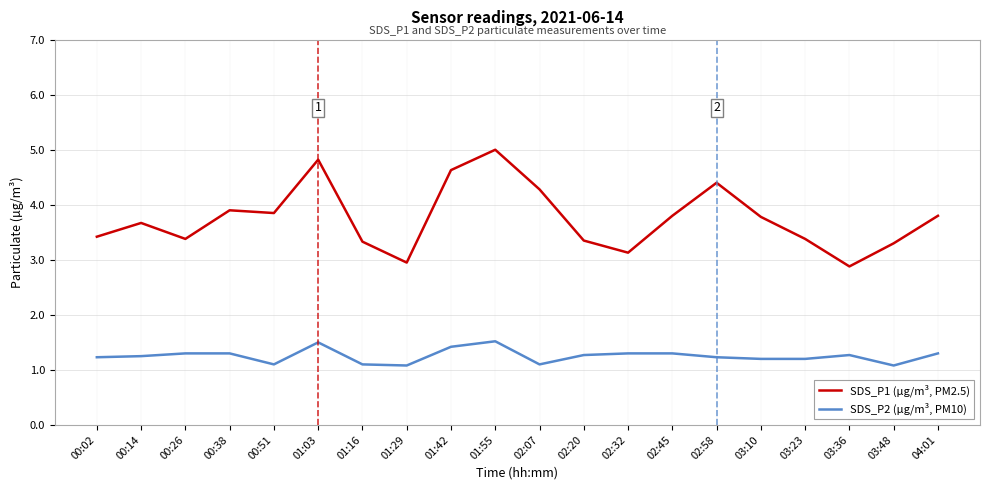

What is the total value across all series at 00:14?

4.9